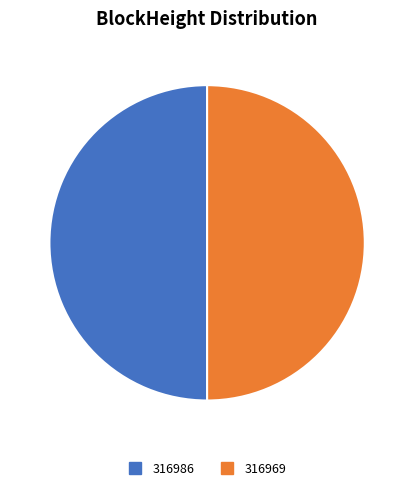

The 316986 slice represents 38% of the pie. True or false?

False